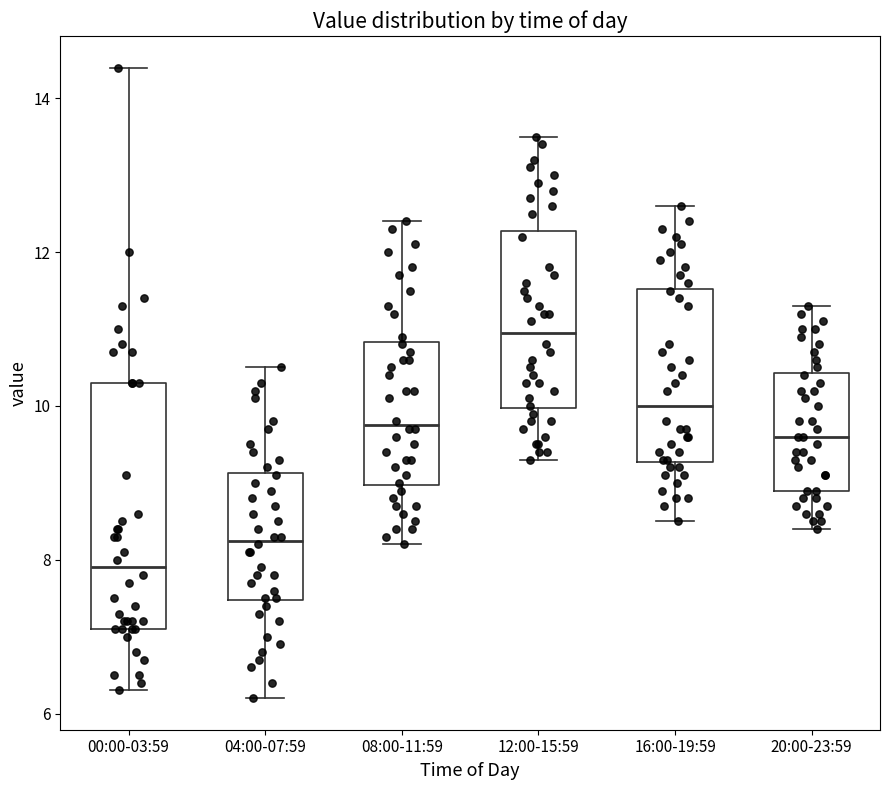

Reading left to right, transcribe this box plot: for each box, give where its median line is, the range the box spans, and where its two whiskers end, as read against the y-axis. The values are not printed on the chart, so give them approximately, as read against the axis.

00:00-03:59: median 8.0, box 7.2 to 10.4, whiskers 6.4 to 14.4
04:00-07:59: median 8.2, box 7.4 to 9.2, whiskers 6.2 to 10.6
08:00-11:59: median 9.8, box 9.0 to 10.8, whiskers 8.2 to 12.4
12:00-15:59: median 11.0, box 10.0 to 12.2, whiskers 9.4 to 13.6
16:00-19:59: median 10.0, box 9.2 to 11.6, whiskers 8.6 to 12.6
20:00-23:59: median 9.6, box 9.0 to 10.4, whiskers 8.4 to 11.4